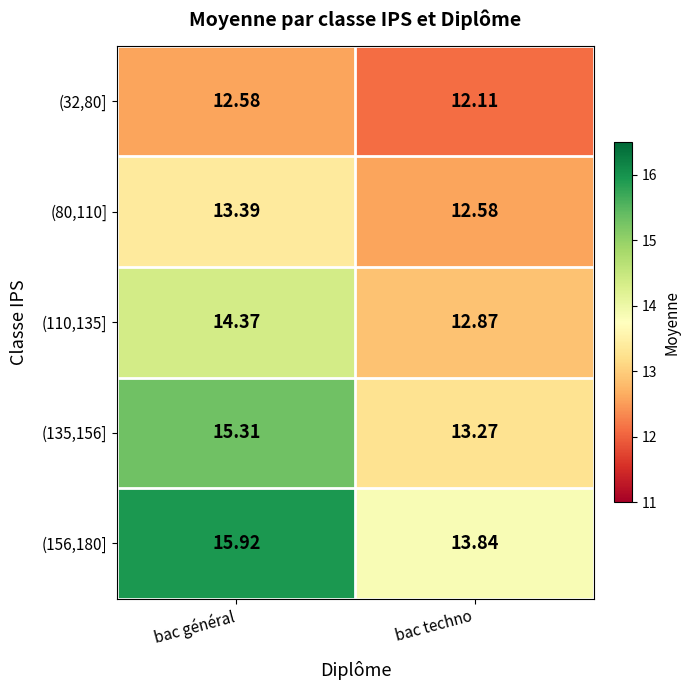

List the labels in order of (110,135] value, smallest first.

bac techno, bac général